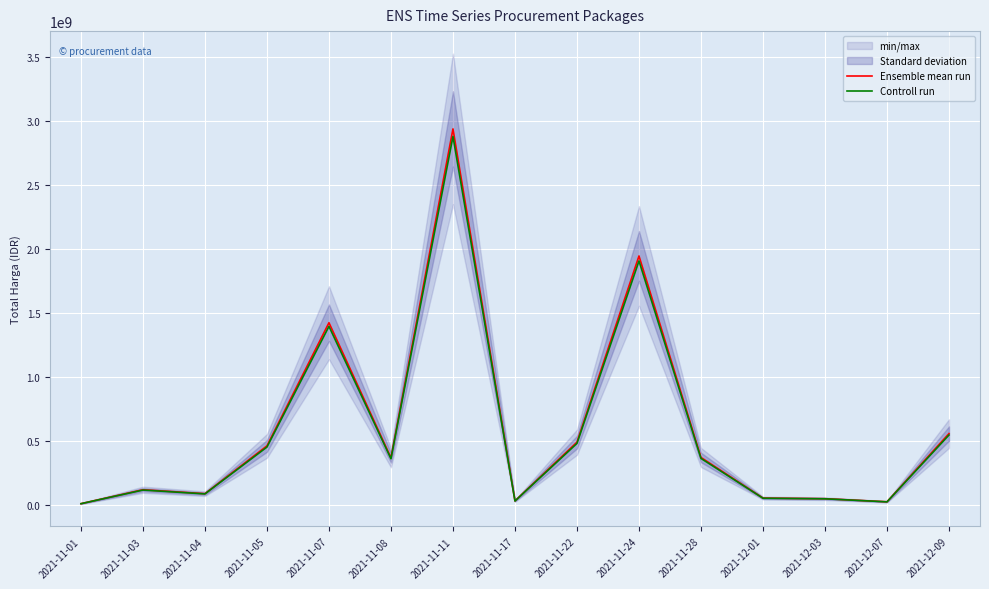

Reading left to right, what are all the values shown in this chart?

Ensemble mean run: 12787500.0	121363270.0	90672075.0	464002100.0	1425867900.0	370766000.0	2939563240.0	34292000.0	493000000.0	1947327100.0	373404000.0	56152800.0	51601000.0	27412000.0	559971000.0
Controll run: 12531750.0	118936004.6	88858633.5	454722058.0	1397350542.0	363350680.0	2880771975.2	33606160.0	483140000.0	1908380558.0	365935920.0	55029744.0	50568980.0	26863760.0	548771580.0